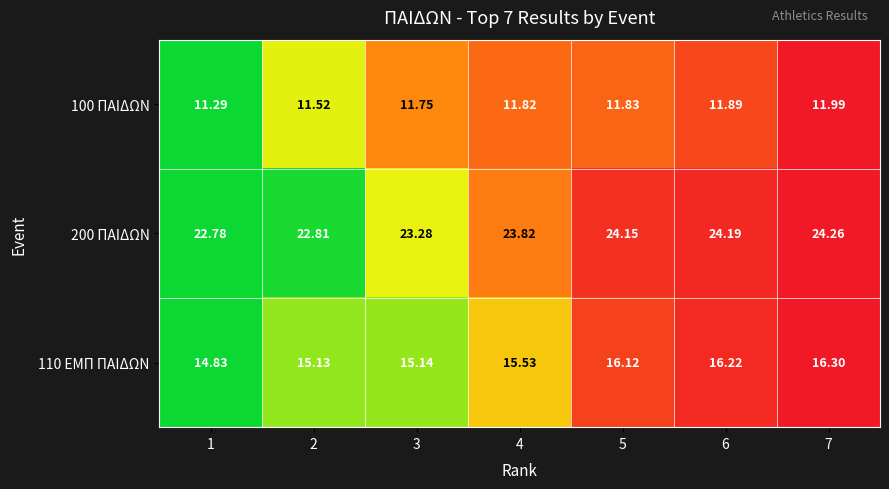

Which label corresponds to the largest value in the chart?

7